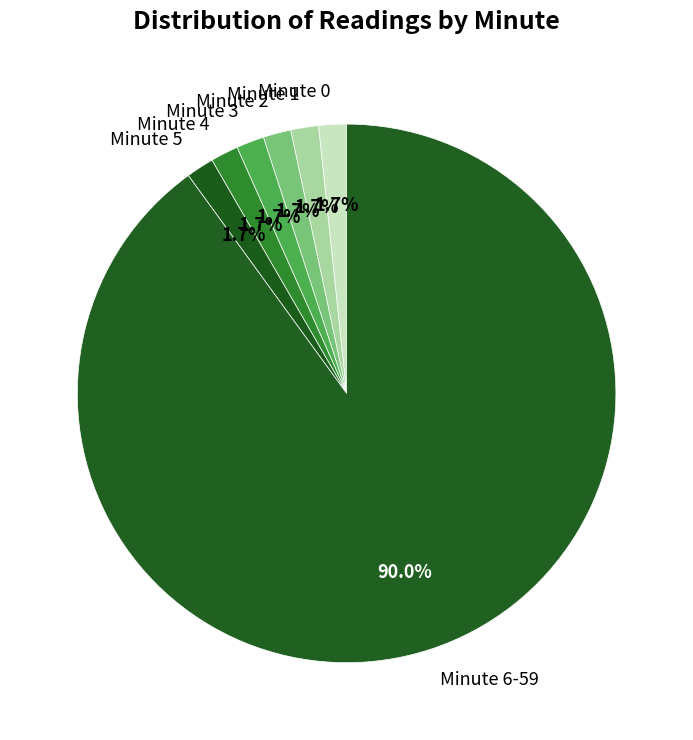

What percentage is the Minute 2 slice, to the nearest percent?

2%